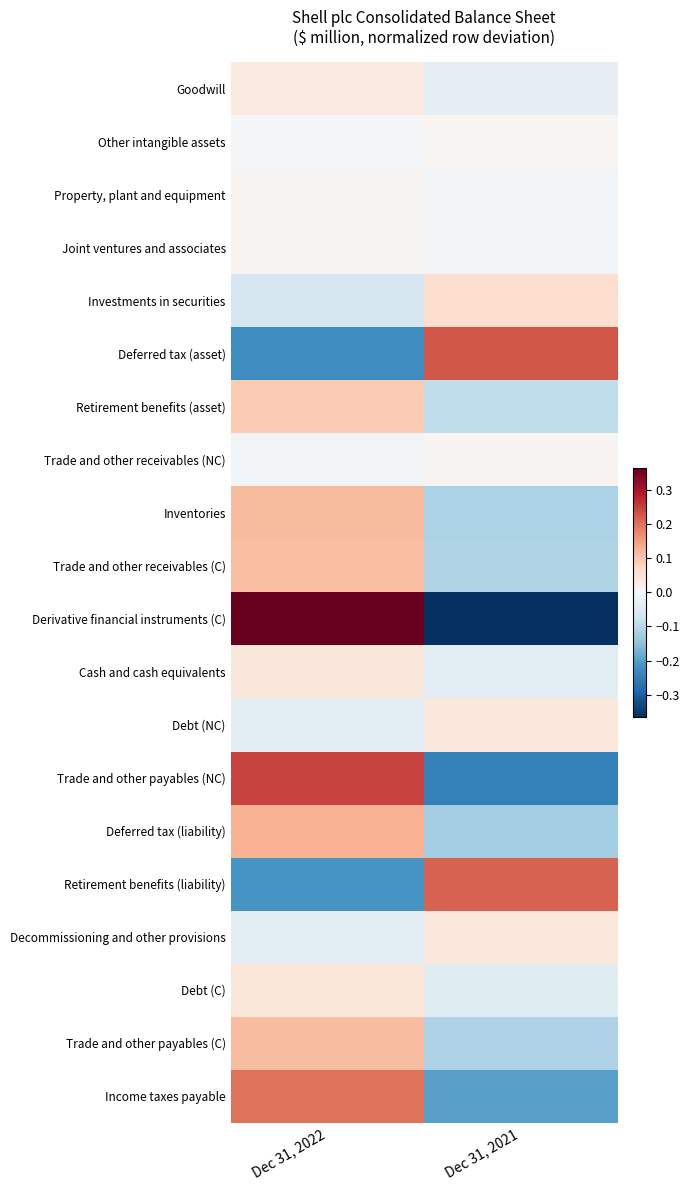

Reading right to left, extract all data points from this chart.

Goodwill: Dec 31, 2021=-0.0	Dec 31, 2022=0.0
Other intangible assets: Dec 31, 2021=0.0	Dec 31, 2022=-0.0
Property, plant and equipment: Dec 31, 2021=-0.0	Dec 31, 2022=0.0
Joint ventures and associates: Dec 31, 2021=-0.0	Dec 31, 2022=0.0
Investments in securities: Dec 31, 2021=0.1	Dec 31, 2022=-0.1
Deferred tax (asset): Dec 31, 2021=0.2	Dec 31, 2022=-0.2
Retirement benefits (asset): Dec 31, 2021=-0.1	Dec 31, 2022=0.1
Trade and other receivables (NC): Dec 31, 2021=0.0	Dec 31, 2022=-0.0
Inventories: Dec 31, 2021=-0.1	Dec 31, 2022=0.1
Trade and other receivables (C): Dec 31, 2021=-0.1	Dec 31, 2022=0.1
Derivative financial instruments (C): Dec 31, 2021=-0.4	Dec 31, 2022=0.4
Cash and cash equivalents: Dec 31, 2021=-0.0	Dec 31, 2022=0.0
Debt (NC): Dec 31, 2021=0.0	Dec 31, 2022=-0.0
Trade and other payables (NC): Dec 31, 2021=-0.2	Dec 31, 2022=0.2
Deferred tax (liability): Dec 31, 2021=-0.1	Dec 31, 2022=0.1
Retirement benefits (liability): Dec 31, 2021=0.2	Dec 31, 2022=-0.2
Decommissioning and other provisions: Dec 31, 2021=0.0	Dec 31, 2022=-0.0
Debt (C): Dec 31, 2021=-0.0	Dec 31, 2022=0.0
Trade and other payables (C): Dec 31, 2021=-0.1	Dec 31, 2022=0.1
Income taxes payable: Dec 31, 2021=-0.2	Dec 31, 2022=0.2